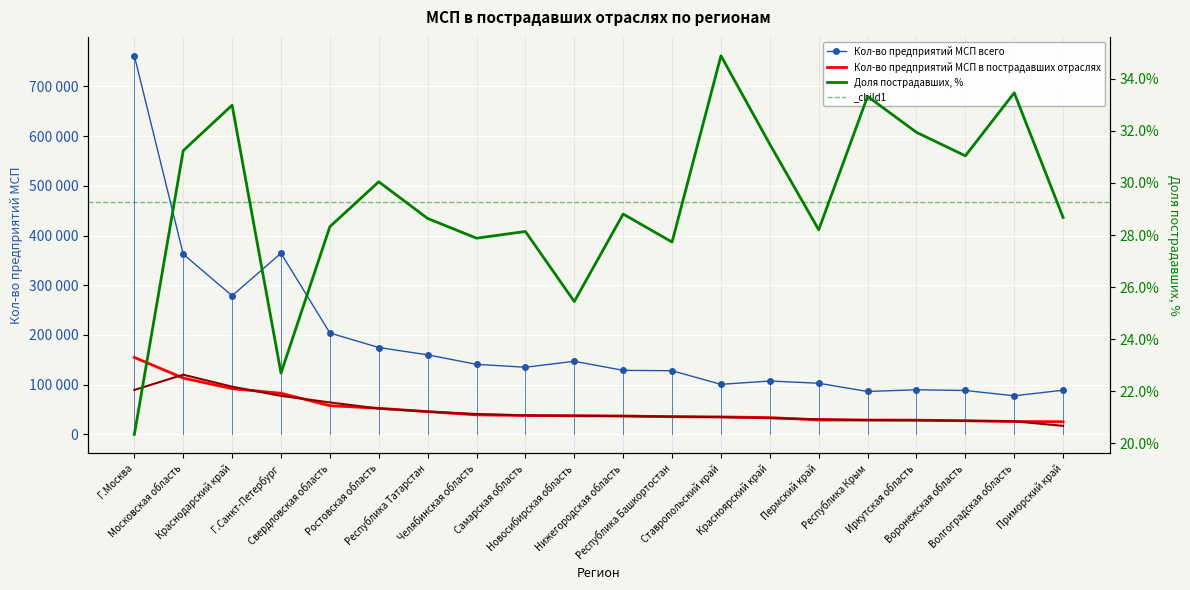

Is the value of Кол-во предприятий МСП в пострадавших отраслях at Нижегородская область greater than the value of Кол-во предприятий МСП всего at Самарская область?

No